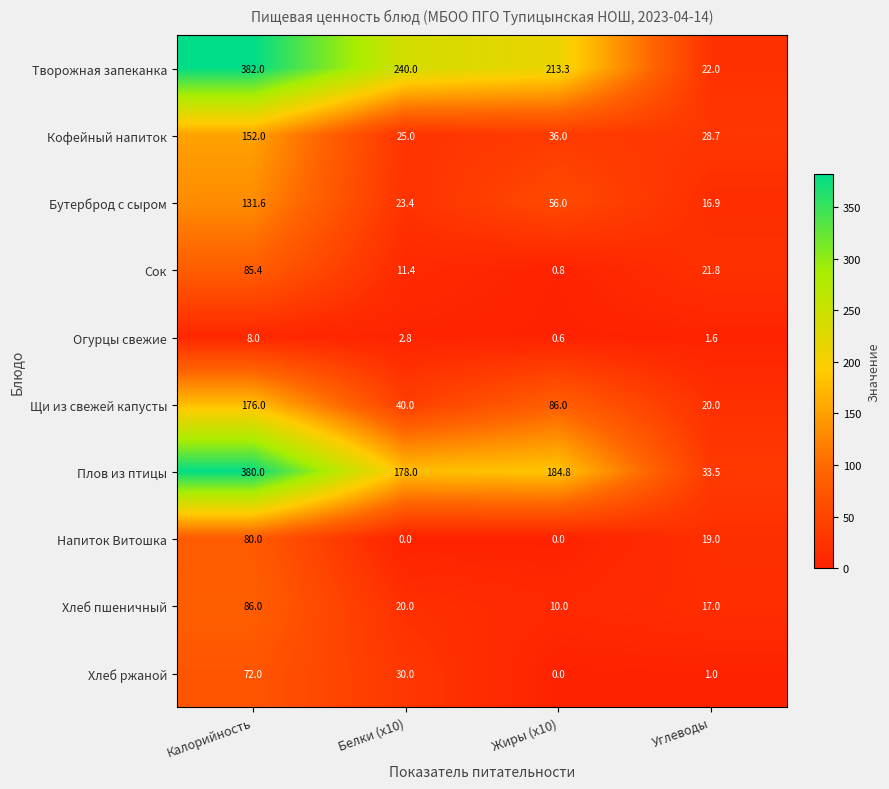

True or false: Щи из свежей капусты has a value of 89.5 at Калорийность.

False